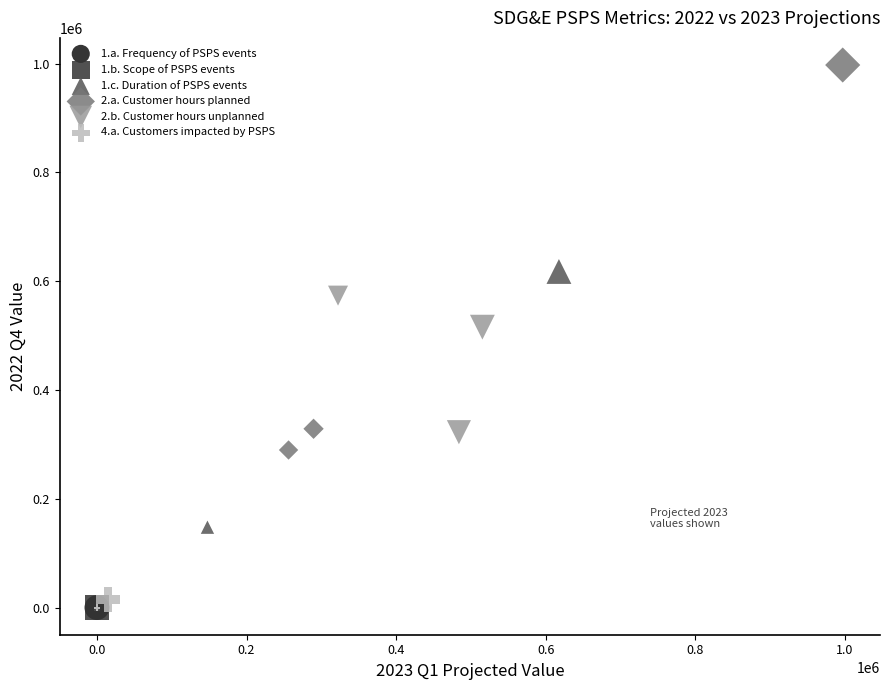

Which series reaches the maximum Y coordinate?

2.a. Customer hours planned